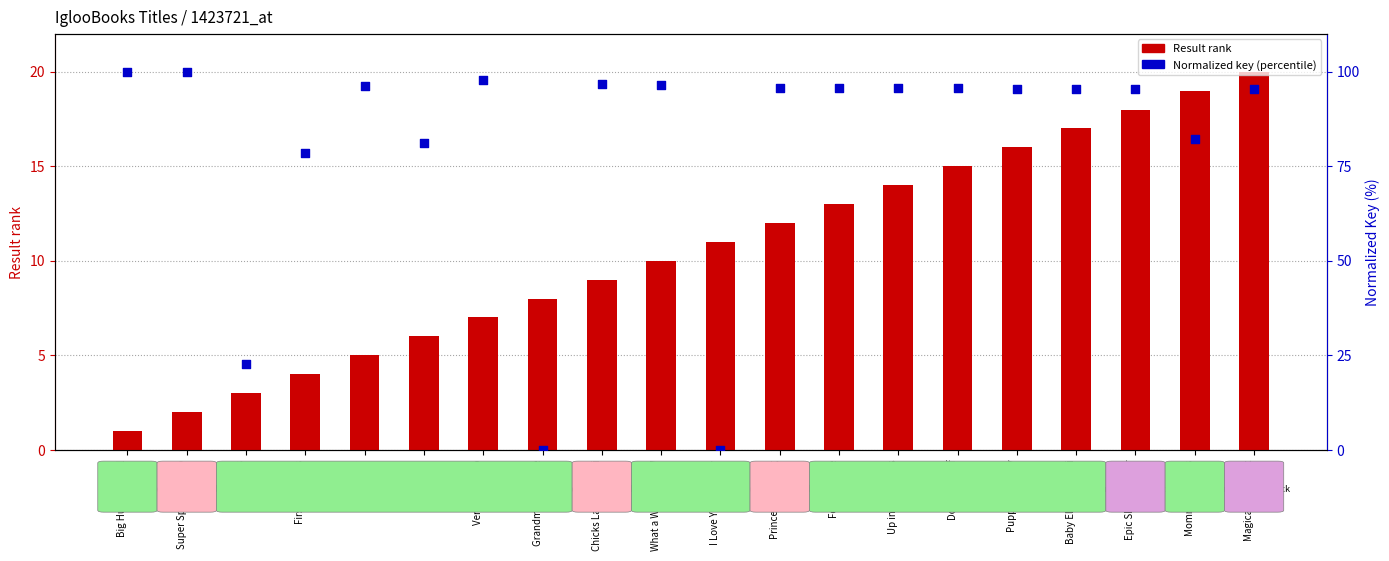

Which series reaches the minimum Y coordinate?

Normalized key (percentile)